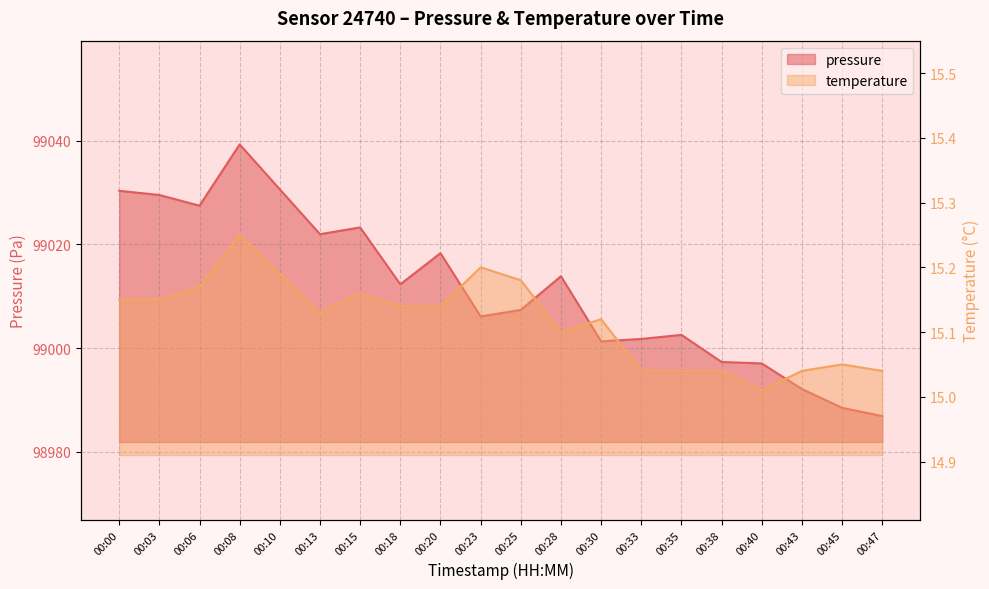

In temperature, how many points are lower than both neighbors (excluding endpoints)?

3